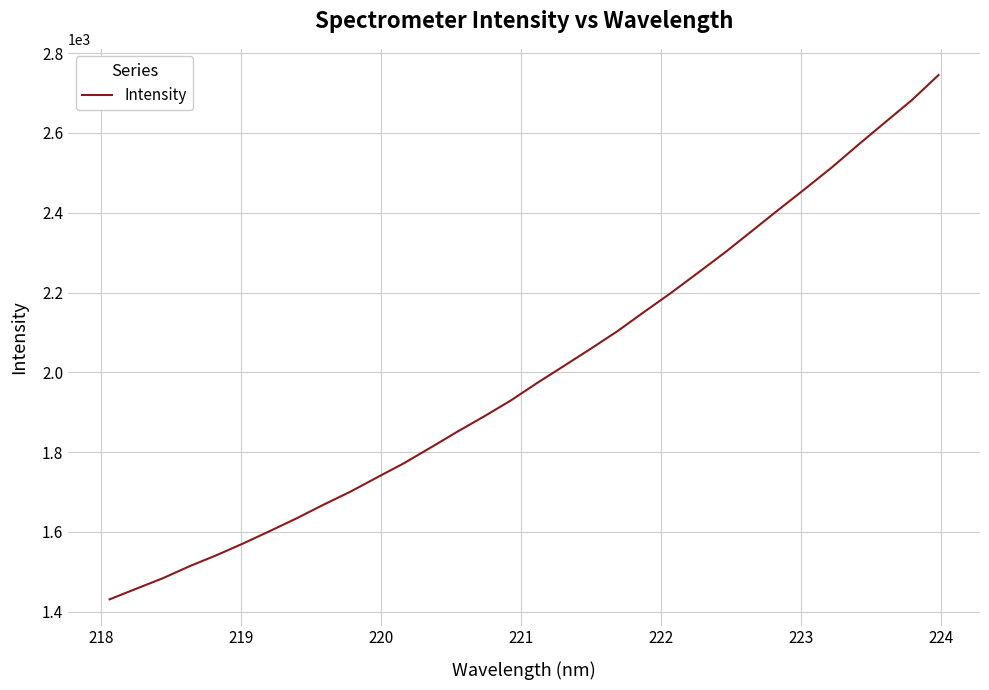

What is the difference between the second highest and second lowest values?

1224.5